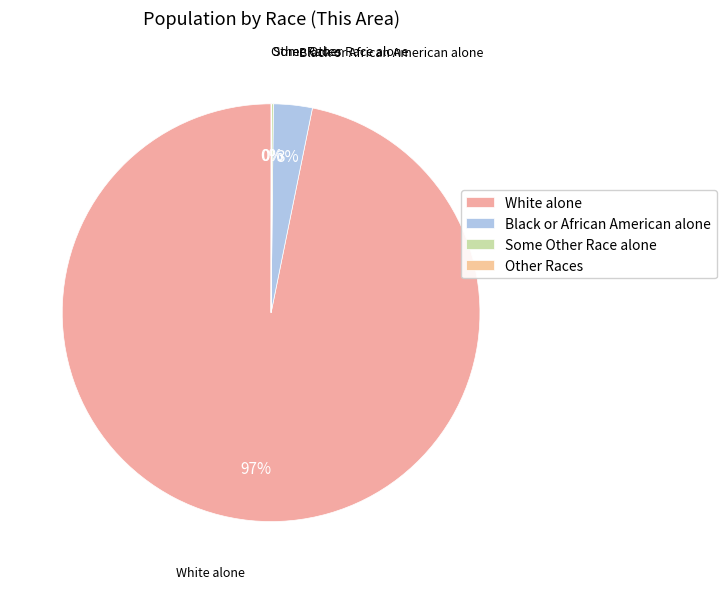

Is it true that Black or African American alone is 16% of the pie?

False